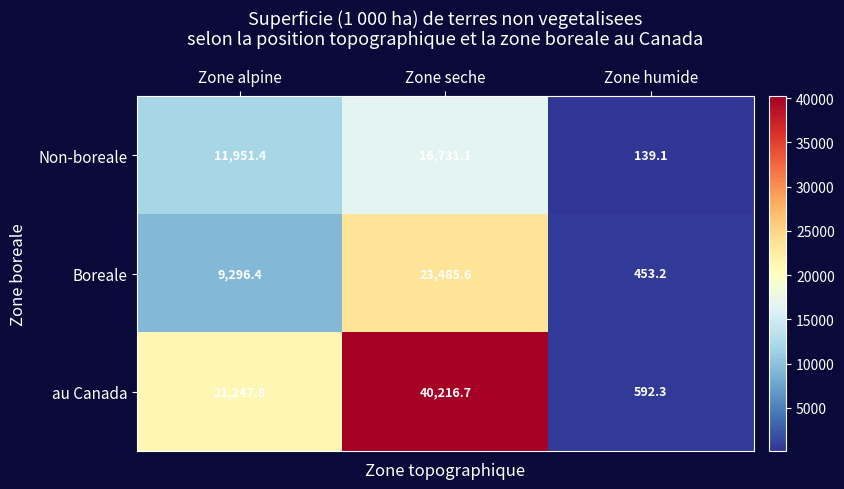

Which series has the largest range (max minus min)?

au Canada